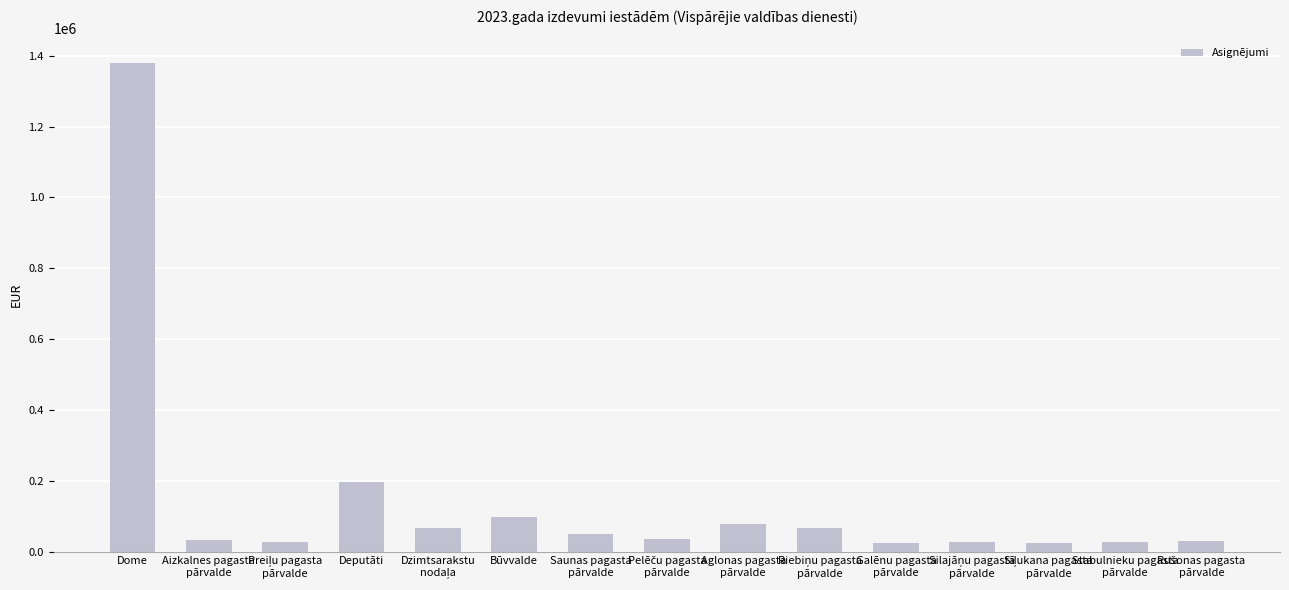

What is the value of the 4th bar from the left?

197333